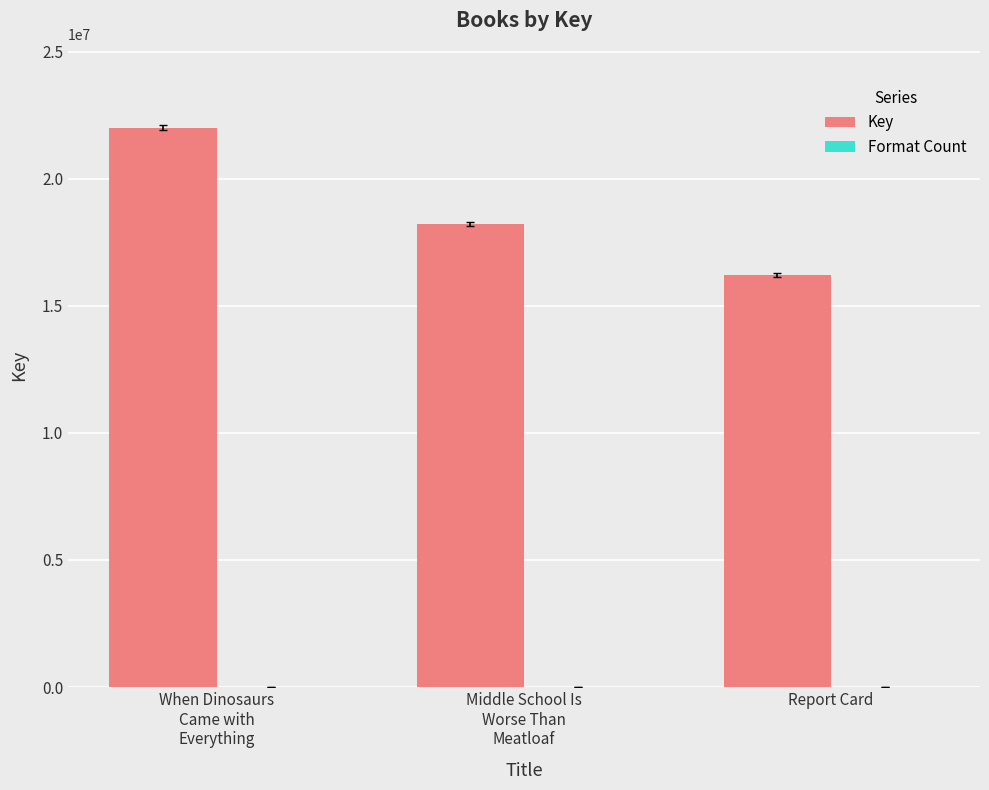

Which series has the largest total across all categories?

Key